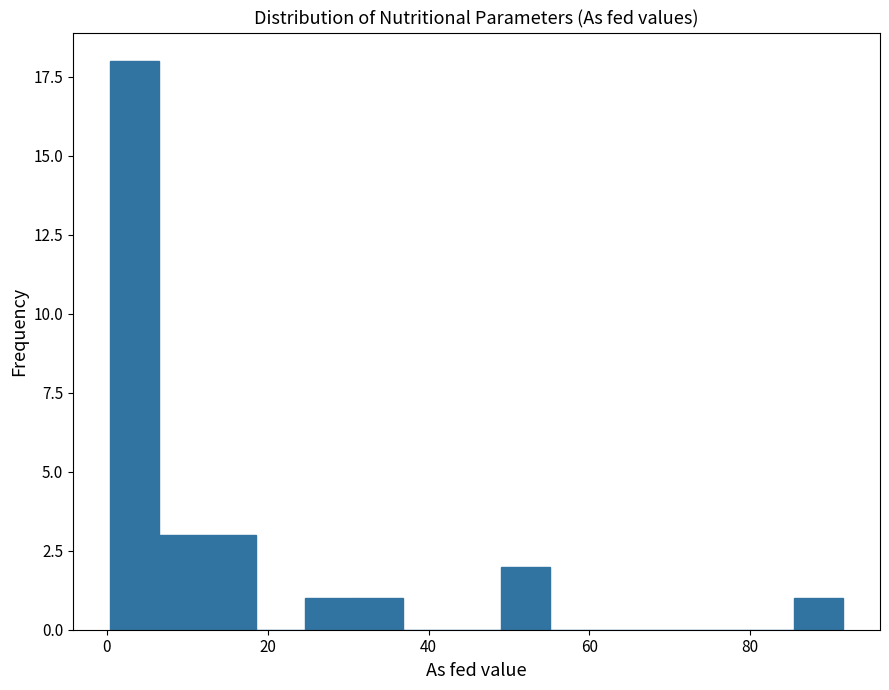

Read against the x-axis, roughly where is the centre of the tallest bar?

4